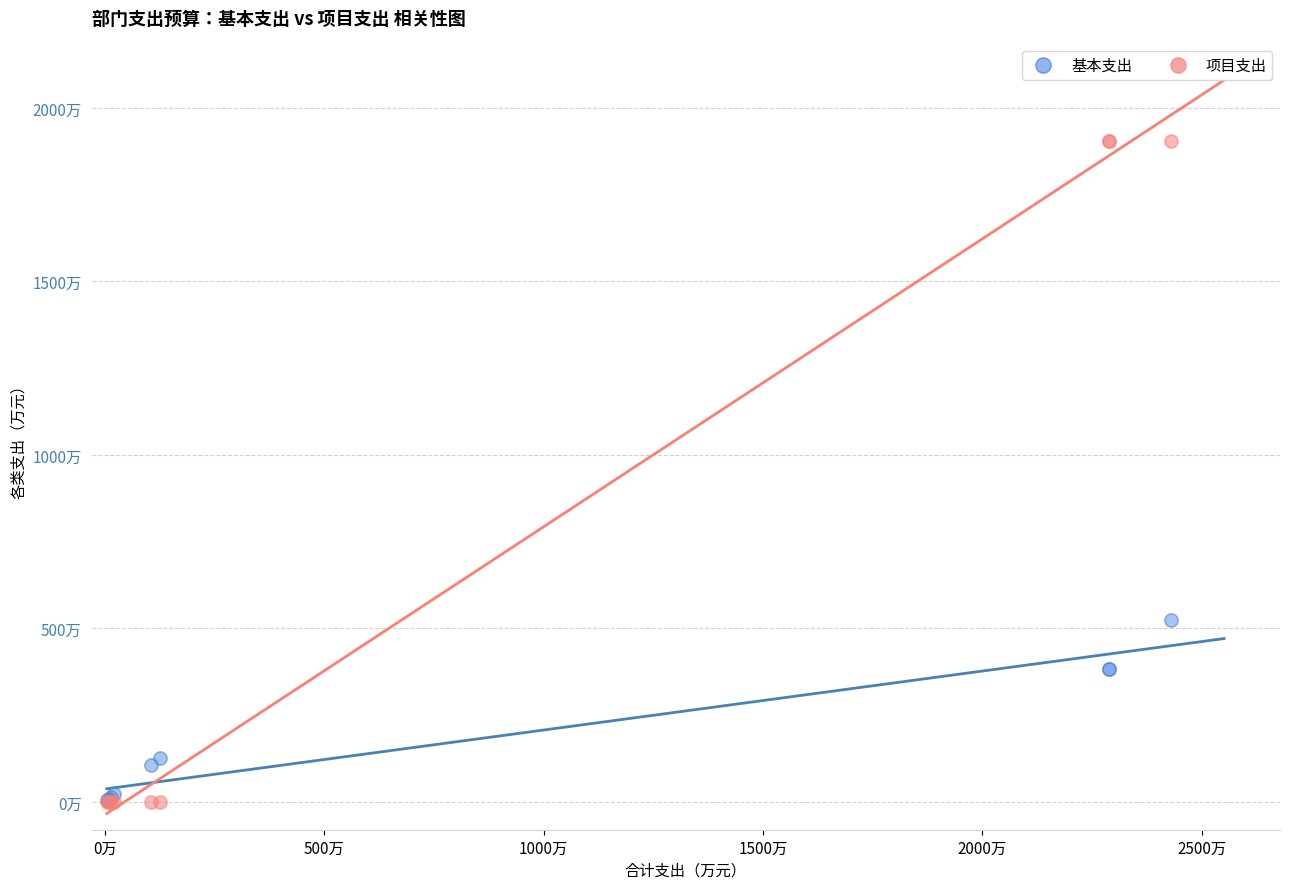

What are all the series names shown in the legend?

基本支出, 项目支出